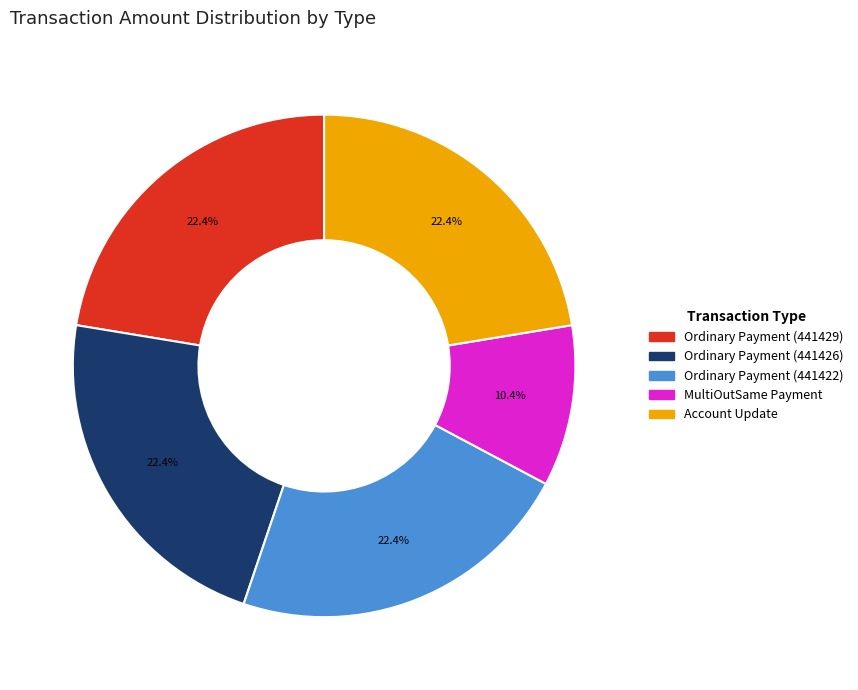

How many slices are in this pie chart?

5